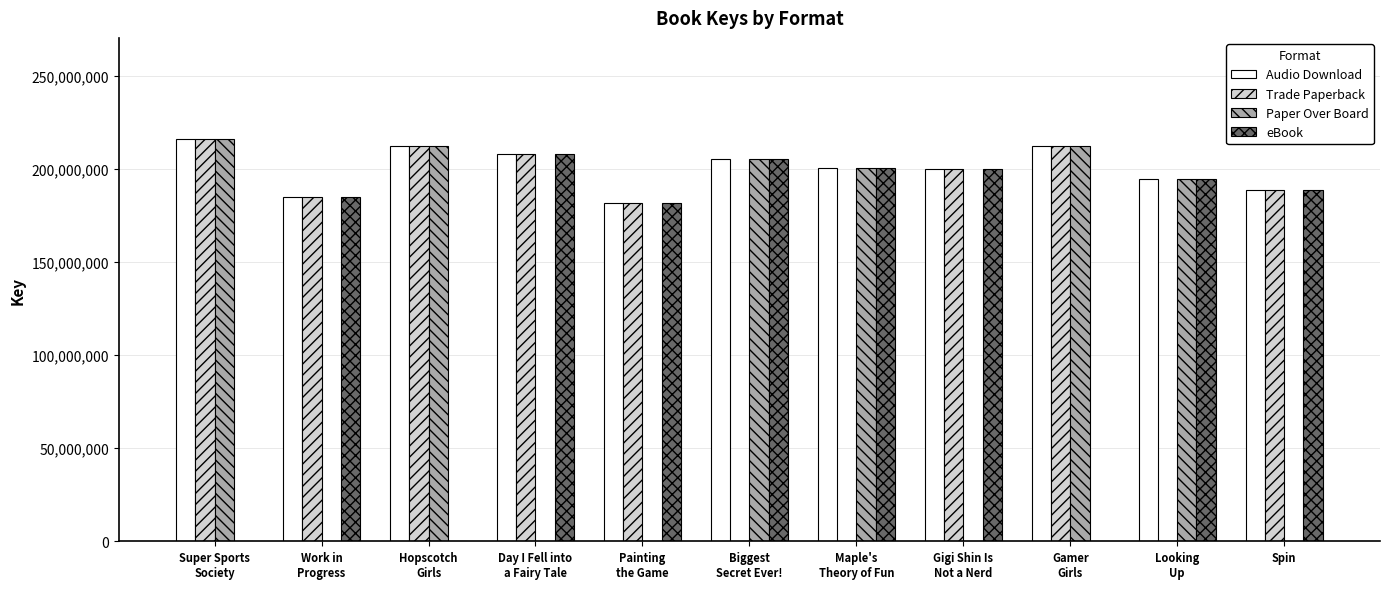

True or false: Trade Paperback has a value of 107399226 at Maple's
Theory of Fun.

False